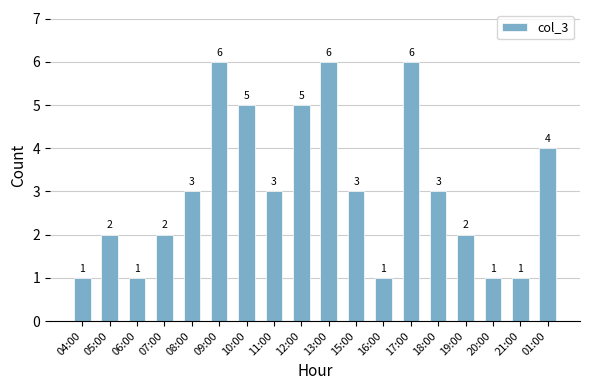

What is the ratio of the value at 18:00 to the value at 04:00?

3.0